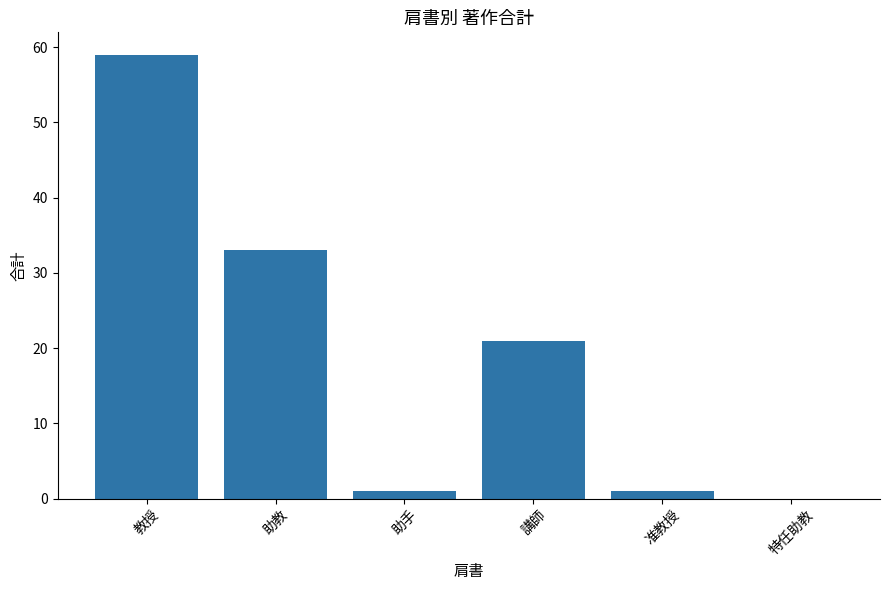

What is the change in value from 教授 to 特任助教?

-59